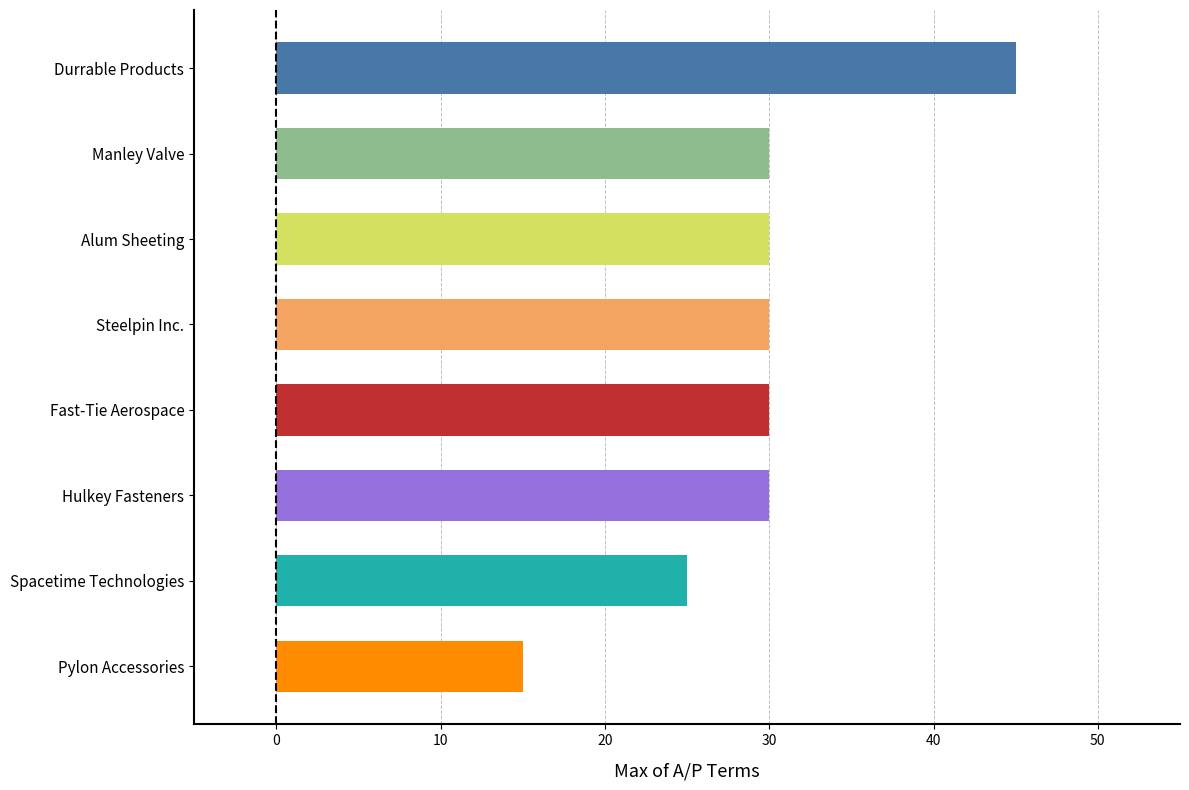

The chart shows a value of 15 at Pylon Accessories. True or false?

True